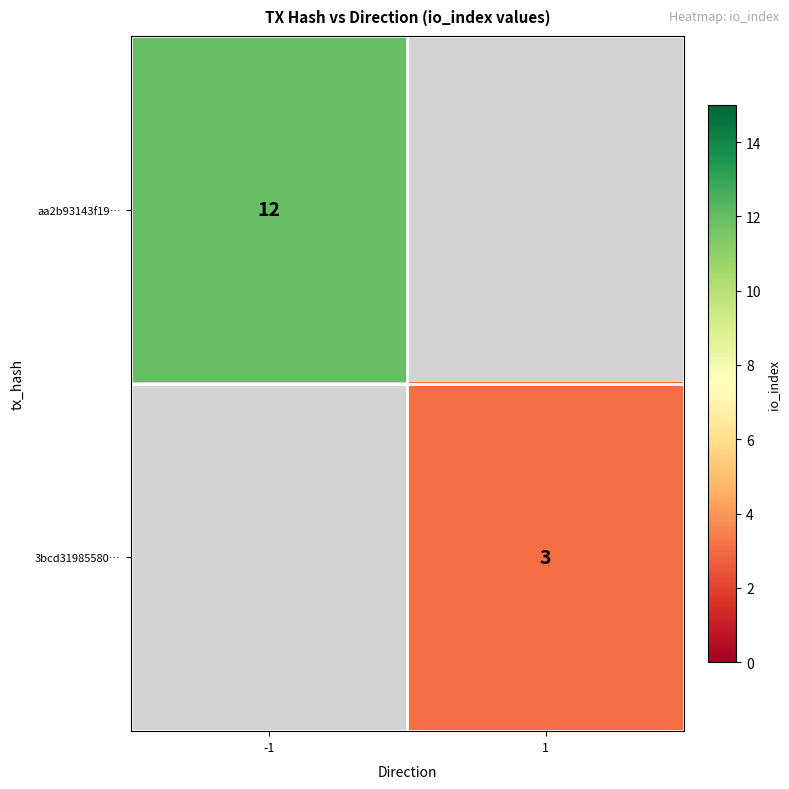

Between 1 and -1, which is larger?

-1